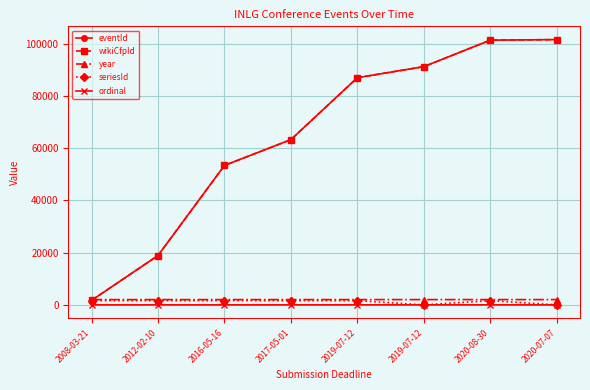

The value of eventId at 2020-07-07 is 101577. True or false?

True